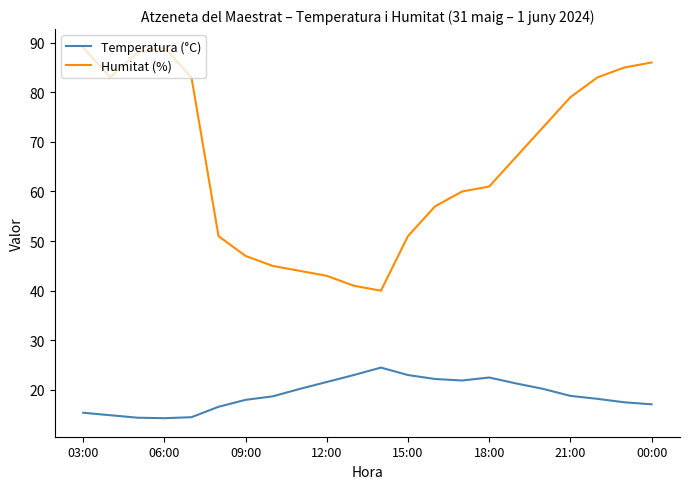

Which series has the largest total across all categories?

Humitat (%)